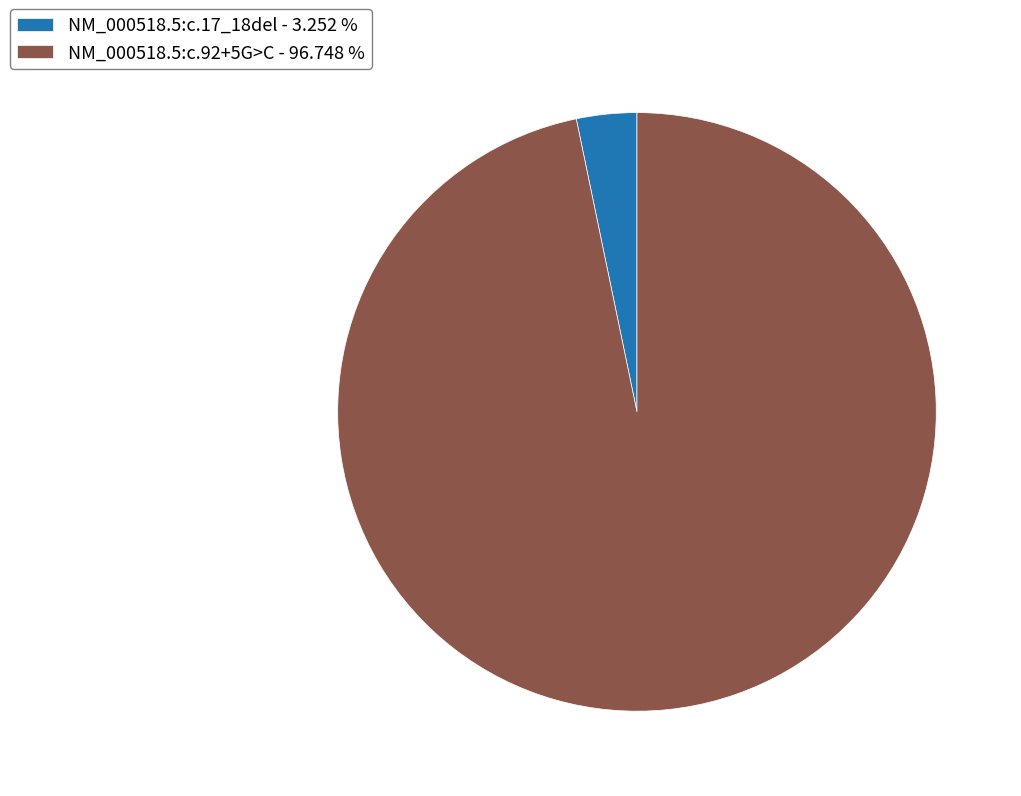

Rank the categories by value from highest to lowest.

NM_000518.5:c.92+5G>C, NM_000518.5:c.17_18del